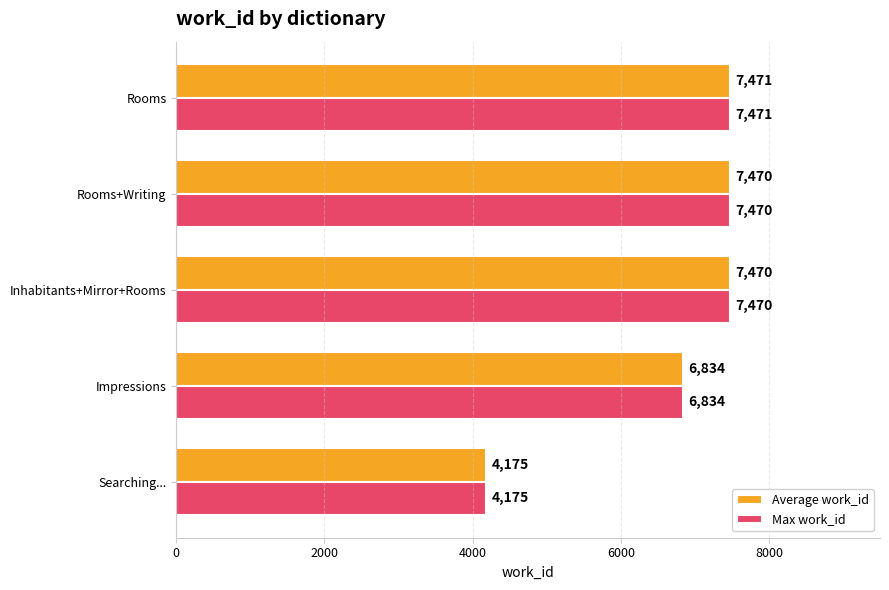

The value of Max work_id at Impressions is 2099. True or false?

False